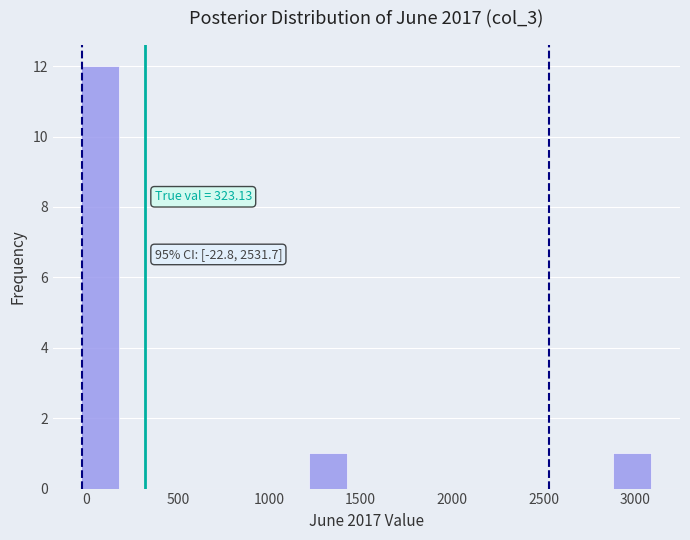

Which range on the x-axis has the tallest bar?

-50 to 200